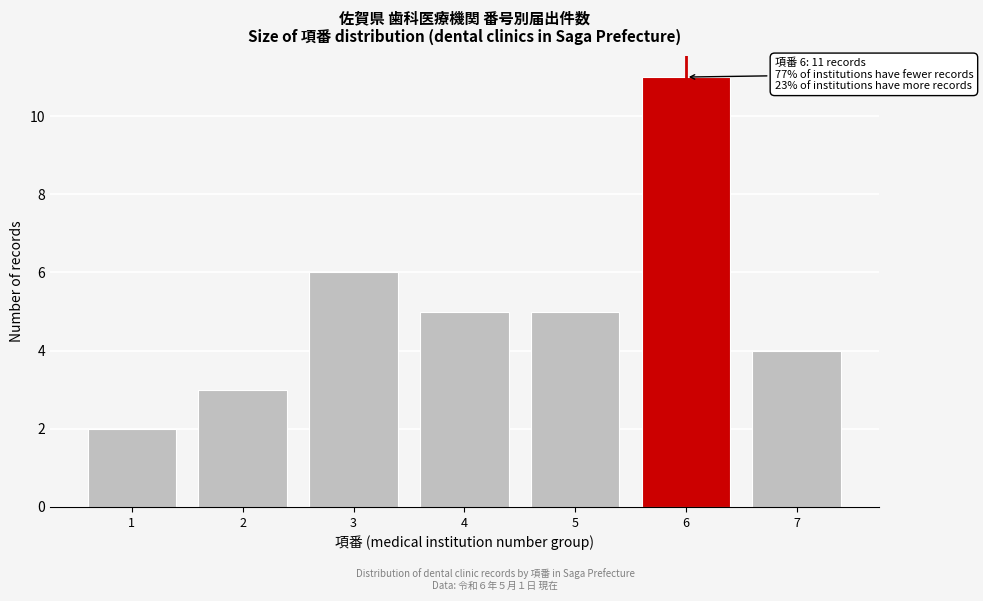

Reading left to right, list all the values displayed in this chart.

2	3	6	5	5	11	4